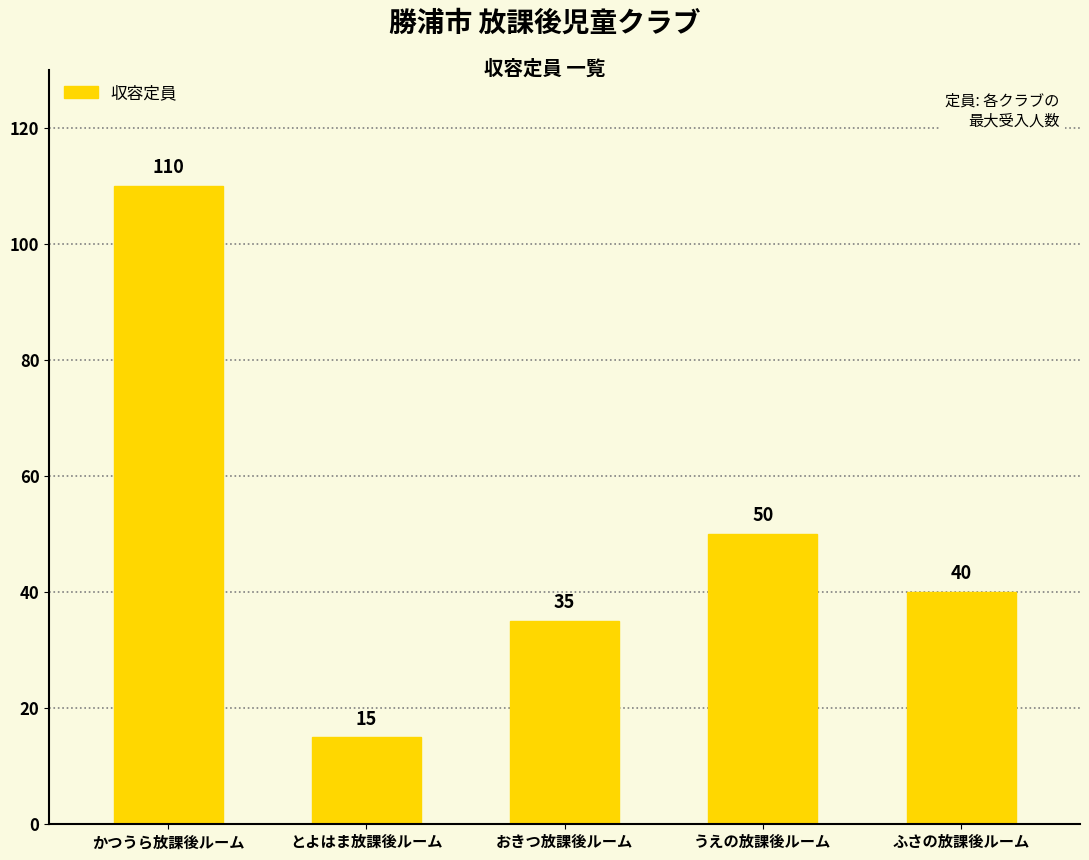

How many categories are shown in the chart?

5